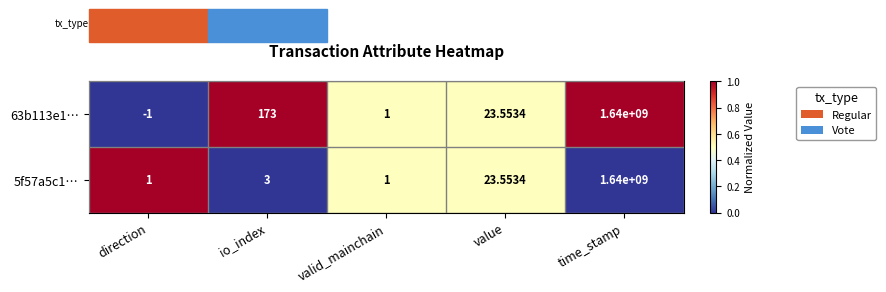

What is the total value across all series at valid_mainchain?

2.0